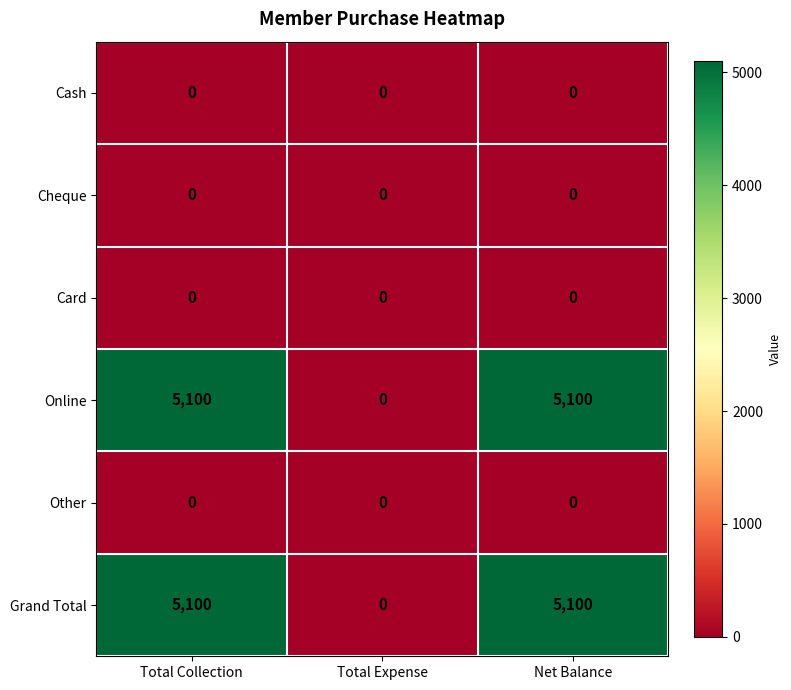

What is the difference between the second highest and minimum values in the Grand Total series?

5100